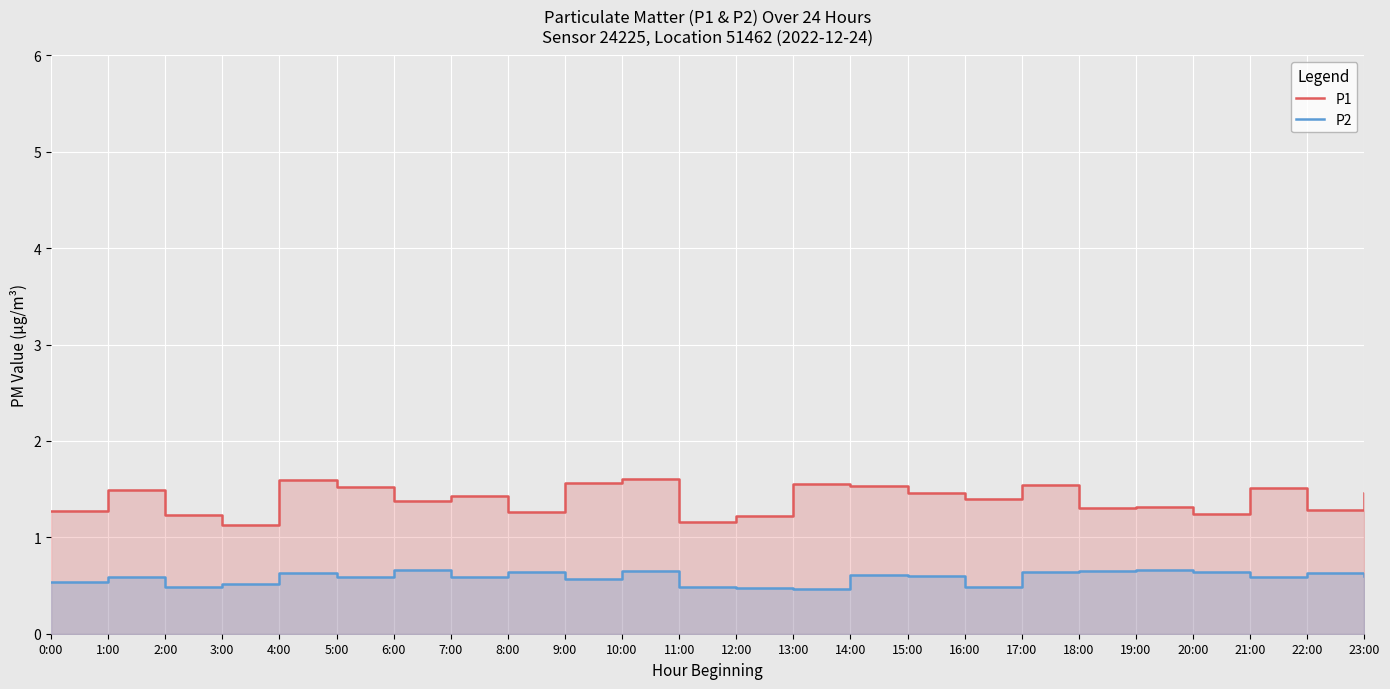

True or false: P2 and P1 cross at least once.

False